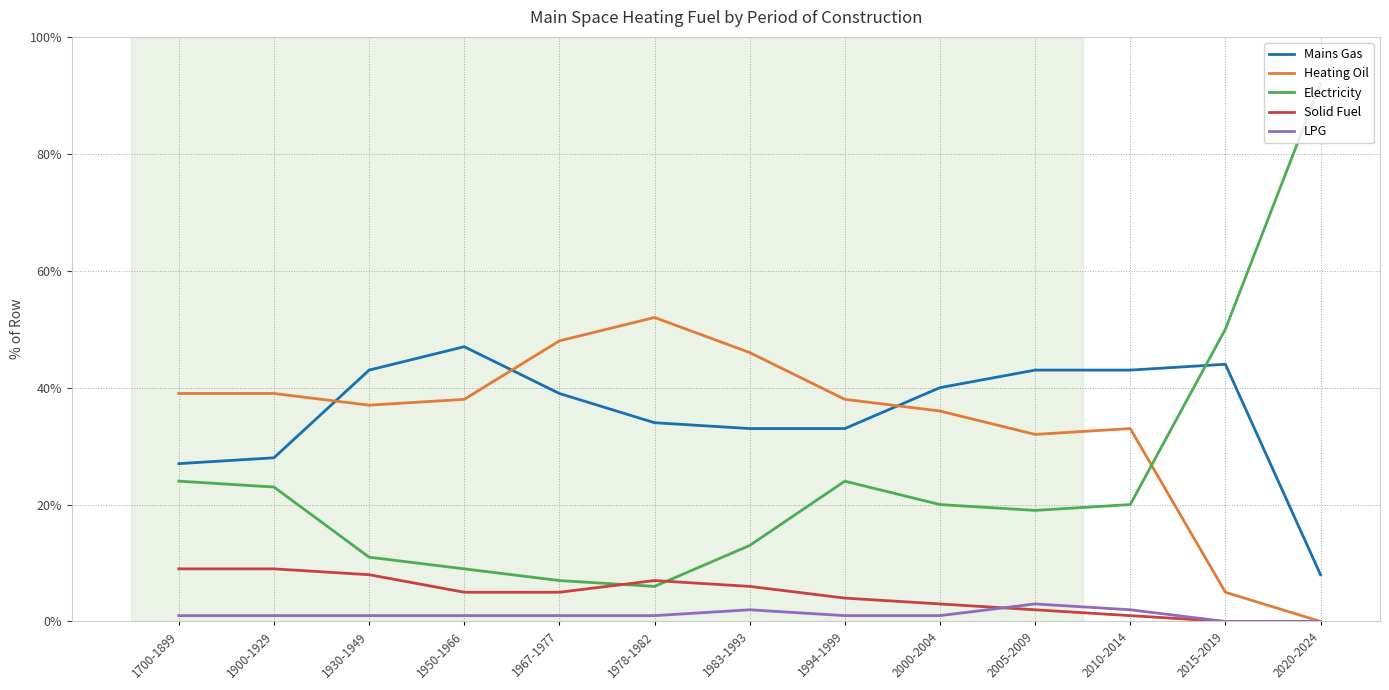

Reading left to right, extract all data points from this chart.

Mains Gas: 1700-1899=27	1900-1929=28	1930-1949=43	1950-1966=47	1967-1977=39	1978-1982=34	1983-1993=33	1994-1999=33	2000-2004=40	2005-2009=43	2010-2014=43	2015-2019=44	2020-2024=8
Heating Oil: 1700-1899=39	1900-1929=39	1930-1949=37	1950-1966=38	1967-1977=48	1978-1982=52	1983-1993=46	1994-1999=38	2000-2004=36	2005-2009=32	2010-2014=33	2015-2019=5	2020-2024=0
Electricity: 1700-1899=24	1900-1929=23	1930-1949=11	1950-1966=9	1967-1977=7	1978-1982=6	1983-1993=13	1994-1999=24	2000-2004=20	2005-2009=19	2010-2014=20	2015-2019=50	2020-2024=92
Solid Fuel: 1700-1899=9	1900-1929=9	1930-1949=8	1950-1966=5	1967-1977=5	1978-1982=7	1983-1993=6	1994-1999=4	2000-2004=3	2005-2009=2	2010-2014=1	2015-2019=0	2020-2024=0
LPG: 1700-1899=1	1900-1929=1	1930-1949=1	1950-1966=1	1967-1977=1	1978-1982=1	1983-1993=2	1994-1999=1	2000-2004=1	2005-2009=3	2010-2014=2	2015-2019=0	2020-2024=0